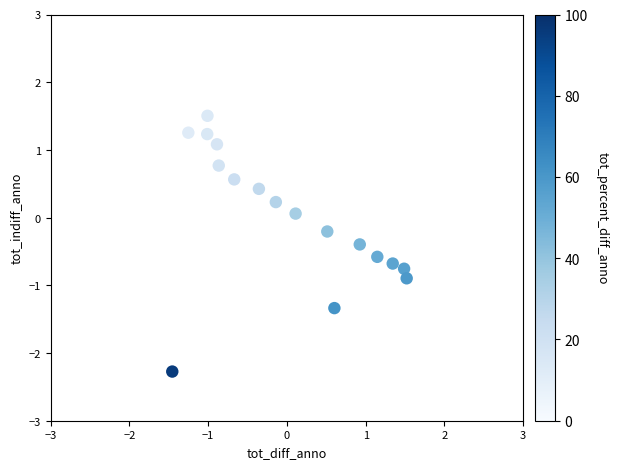

What is the range of Y values (max minus min)?

3.8